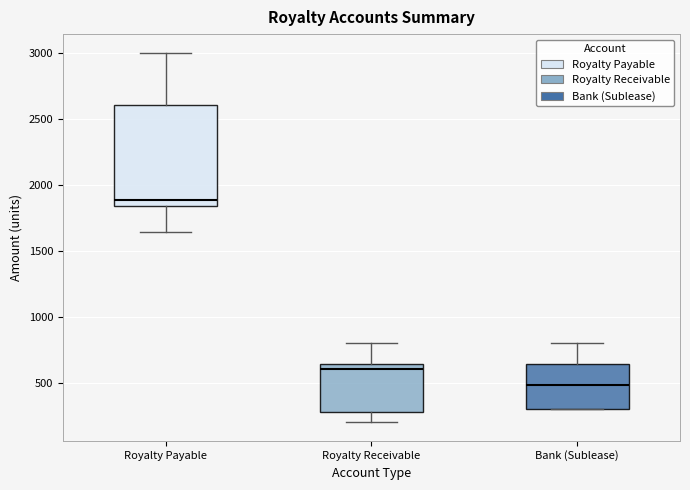

Reading left to right, read every box against the y-axis: the position of its median line, the range the box covers, and the ends of its whiskers. The values are not printed on the chart, so give them approximately, as read against the axis.

Royalty Payable: median 1900, box 1850 to 2600, whiskers 1650 to 3000
Royalty Receivable: median 600, box 300 to 650, whiskers 200 to 800
Bank (Sublease): median 500, box 300 to 650, whiskers 300 to 800